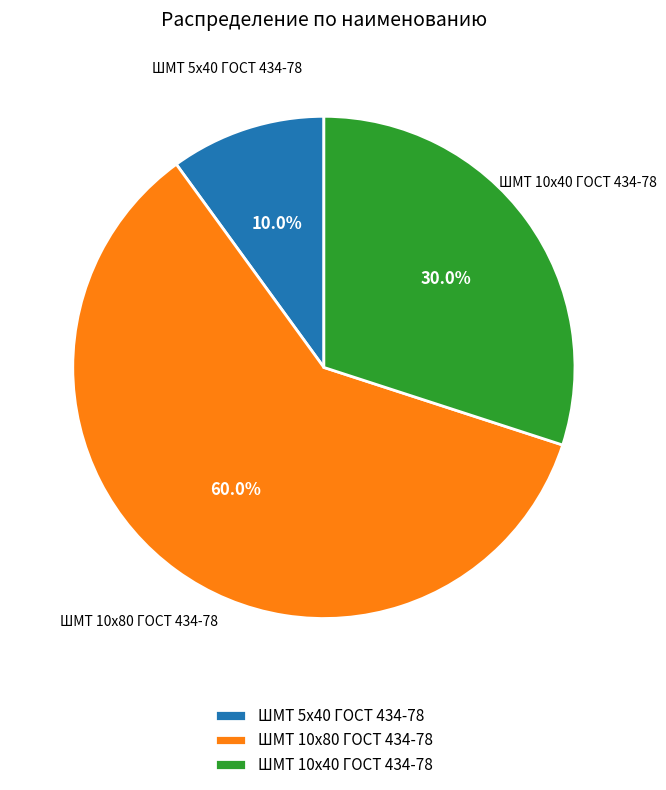

Is the sum of ШМТ 10х40 ГОСТ 434-78 and ШМТ 10х80 ГОСТ 434-78 greater than half?

Yes